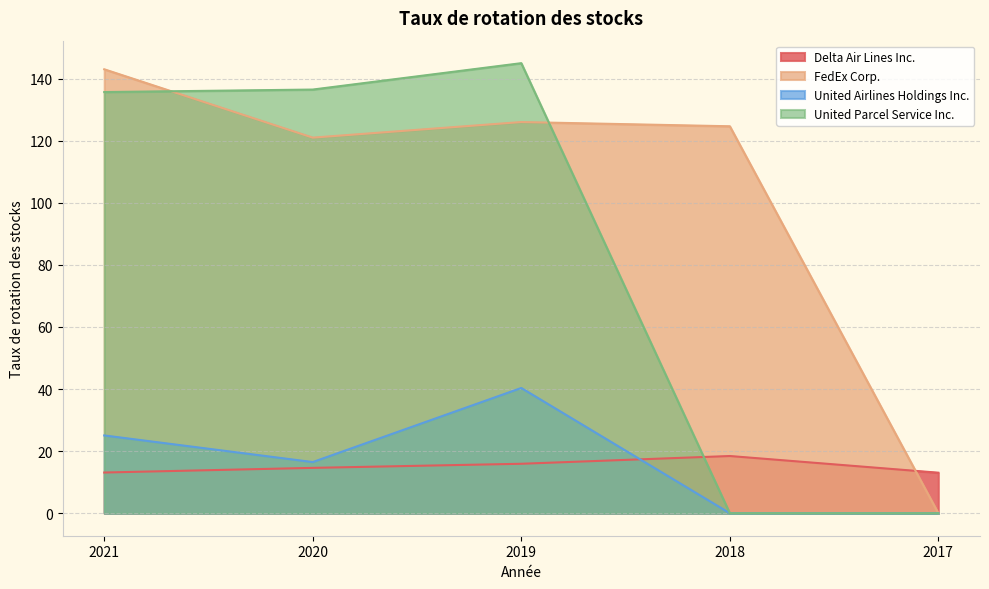

Reading left to right, what are all the values shown in this chart?

Delta Air Lines Inc.: 13.1	14.6	15.9	18.4	13.1
FedEx Corp.: 143.0	121.0	126.0	124.7	0.0
United Airlines Holdings Inc.: 25.1	16.5	40.4	0.0	0.0
United Parcel Service Inc.: 135.7	136.5	145.0	0.0	0.0